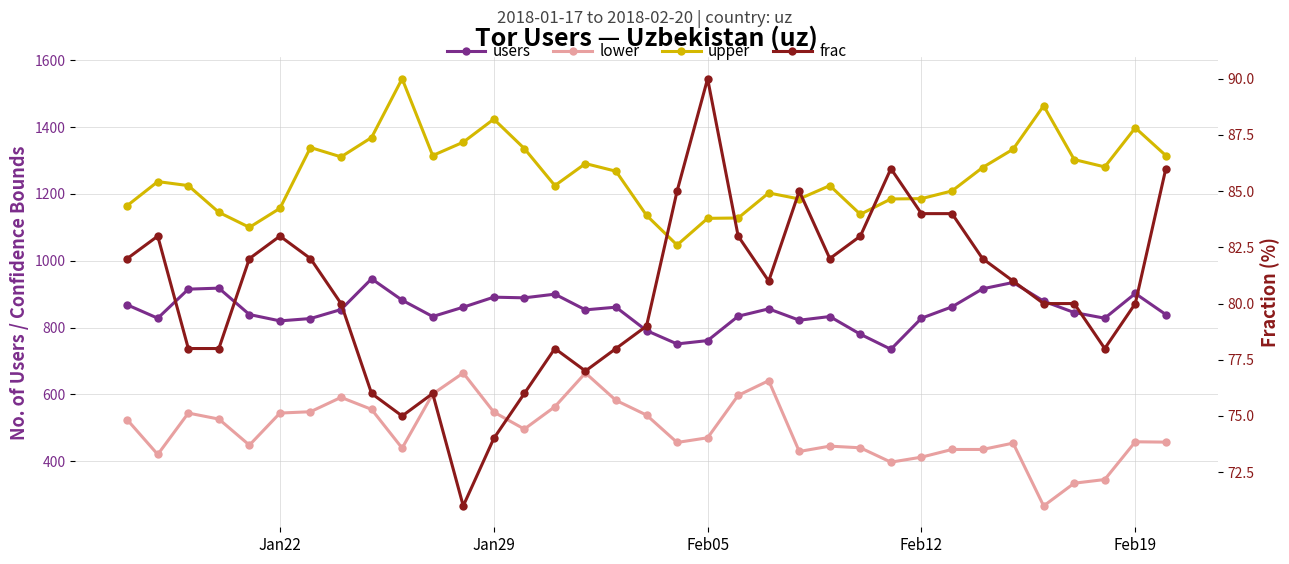

Is it true that lower equals 844 at 8?

False